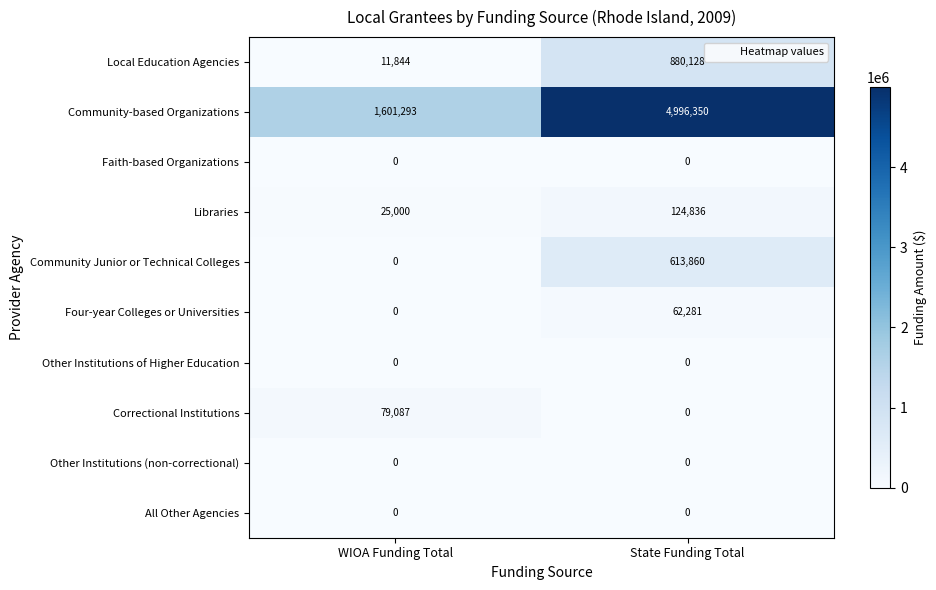

At which category is the sum across all series the highest?

State Funding Total